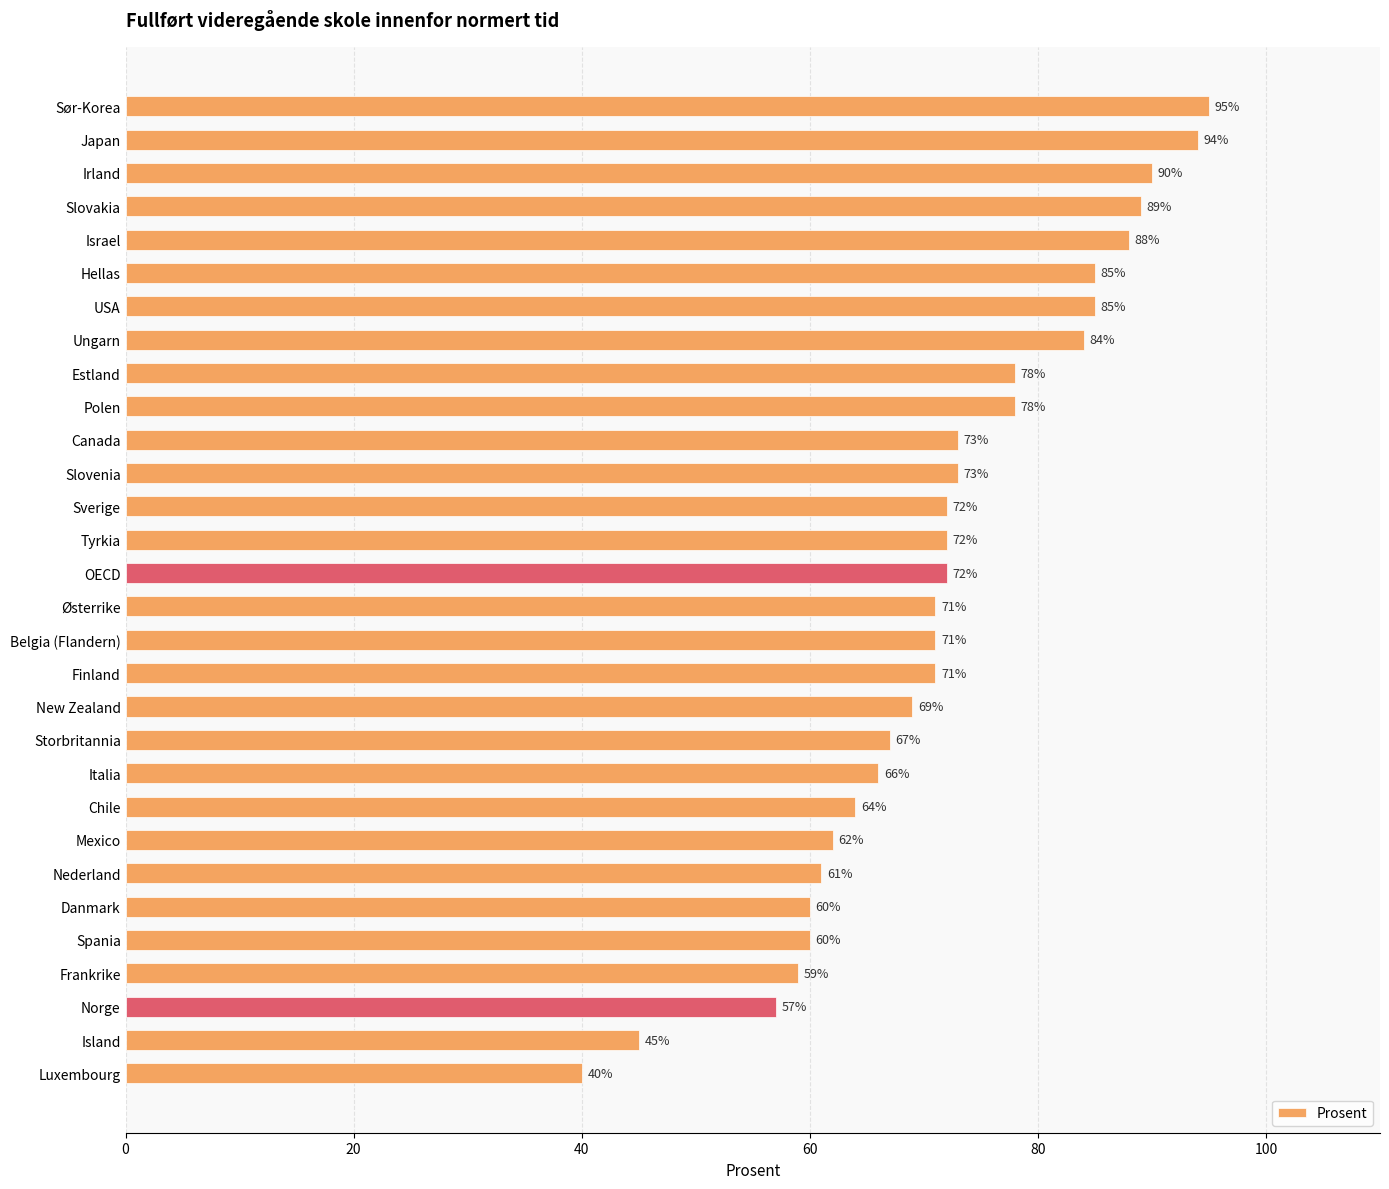

Which label corresponds to the smallest value in the chart?

Luxembourg